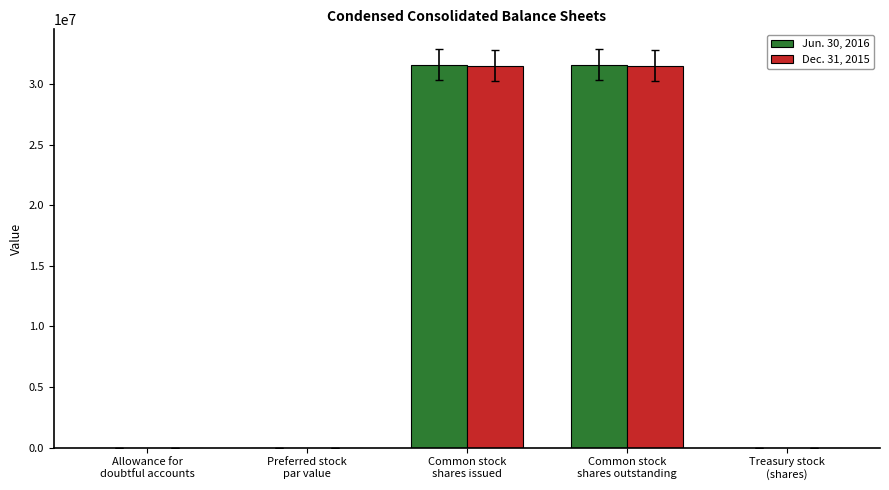

The Dec. 31, 2015 series shows 25 at Preferred stock
par value. True or false?

True